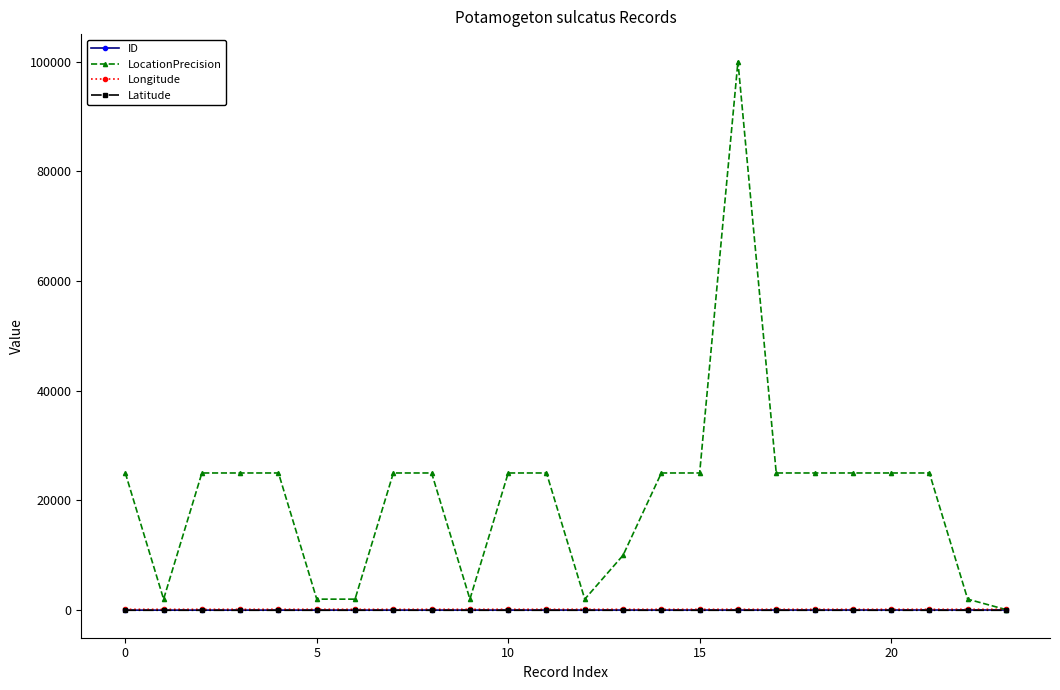

Which series has the largest total across all categories?

LocationPrecision